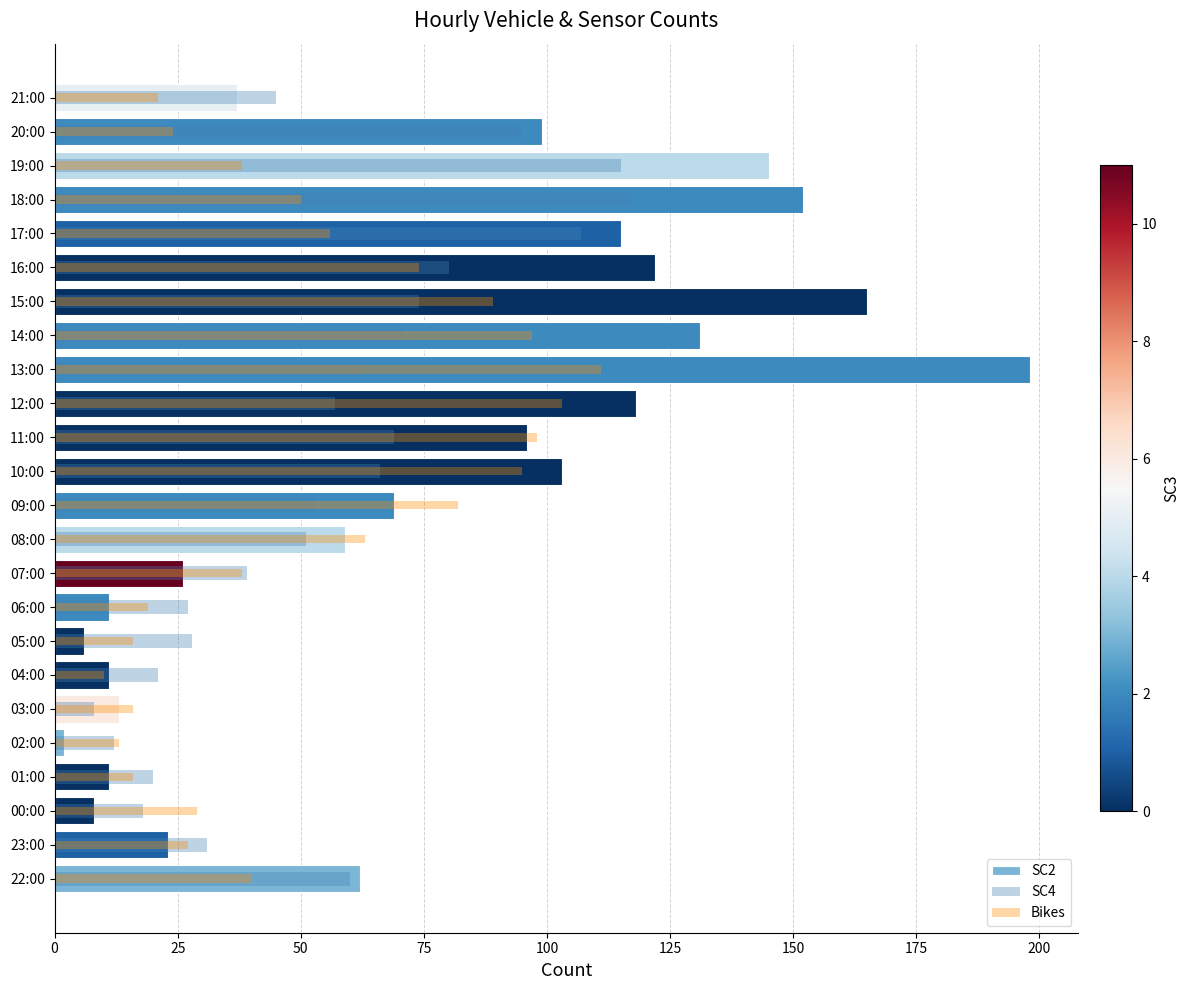

What is the average value of the Bikes series?

51